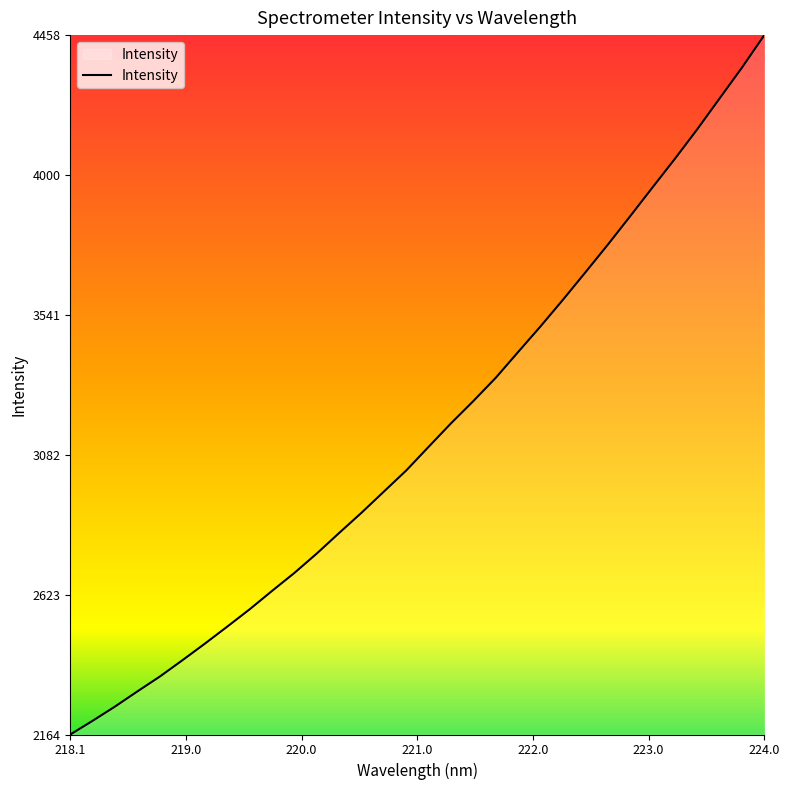

What is the sum of all values?

100980.3